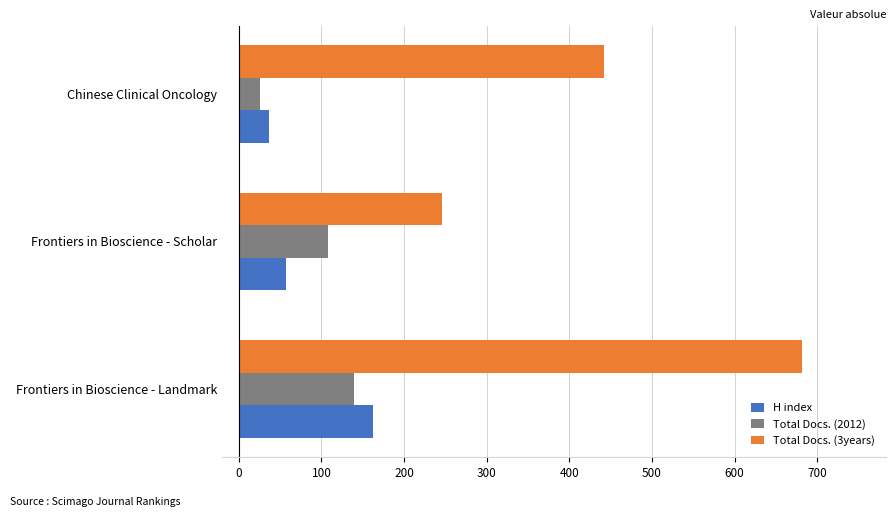

At how many categories does at least one series exceed 493?

1